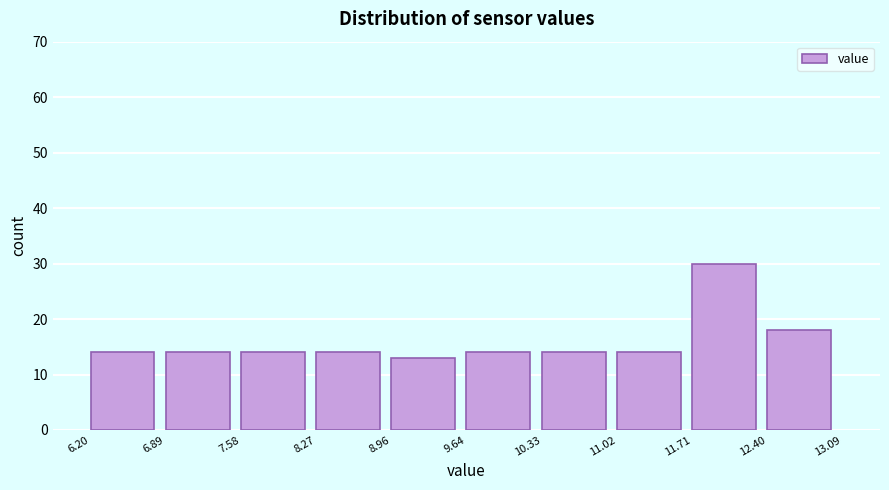

Reading left to right, transcribe this chart: for each bar, give the range it covers on the x-axis and its height. The values are not printed on the chart, so give them approximately, as read against the axis.

6.20 to 6.89: 14
6.89 to 7.58: 14
7.58 to 8.27: 14
8.27 to 8.96: 14
8.96 to 9.64: 13
9.64 to 10.33: 14
10.33 to 11.02: 14
11.02 to 11.71: 14
11.71 to 12.40: 30
12.40 to 13.09: 18